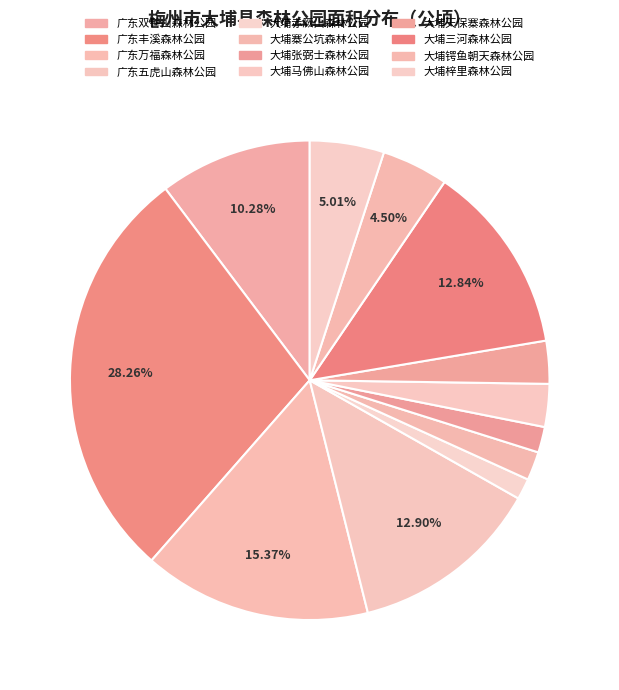

Combined, what portion of the pie is 大埔张弼士森林公园 and 大埔三河森林公园?

14.6%